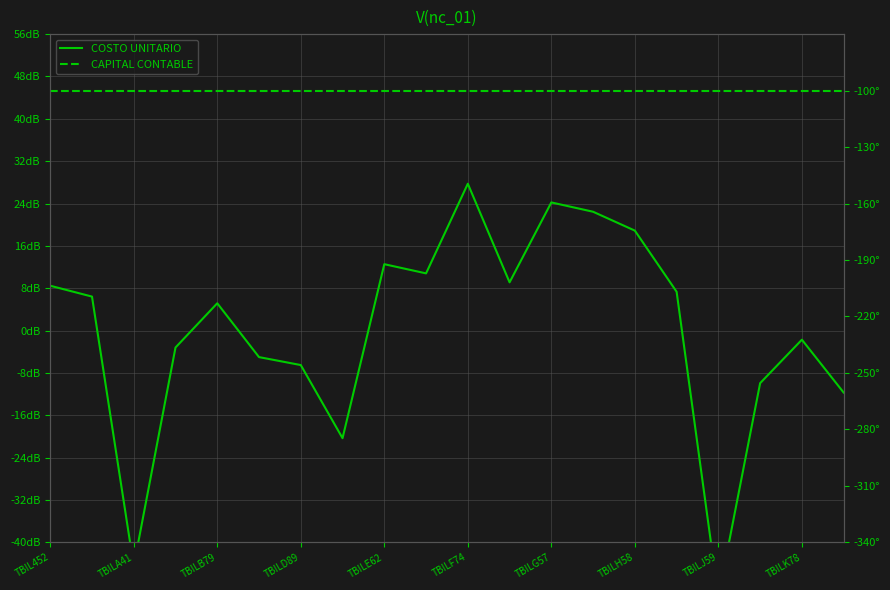

True or false: CAPITAL CONTABLE and COSTO UNITARIO intersect in this chart.

False